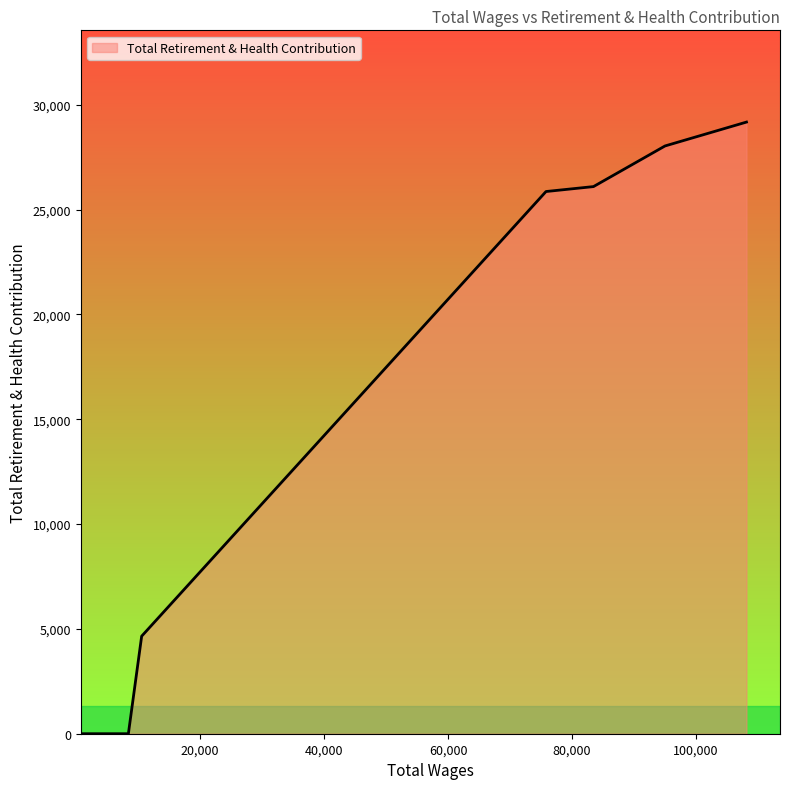

How many lines are shown in the chart?

1